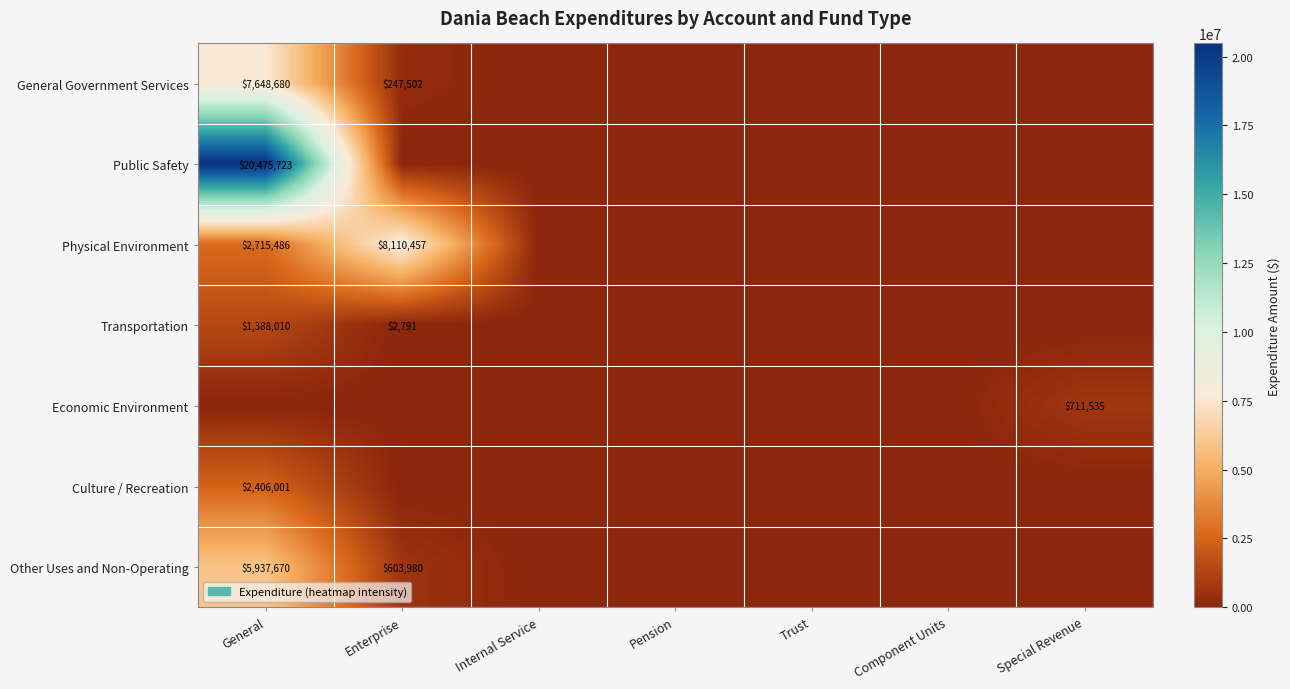

At which category is the sum across all series the highest?

General